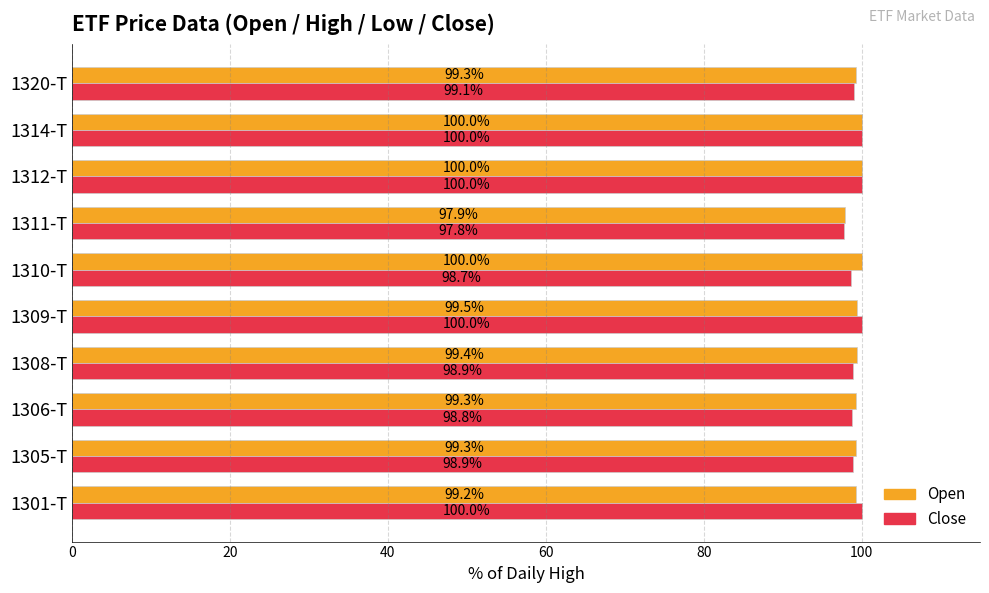

Which series has the largest range (max minus min)?

Close